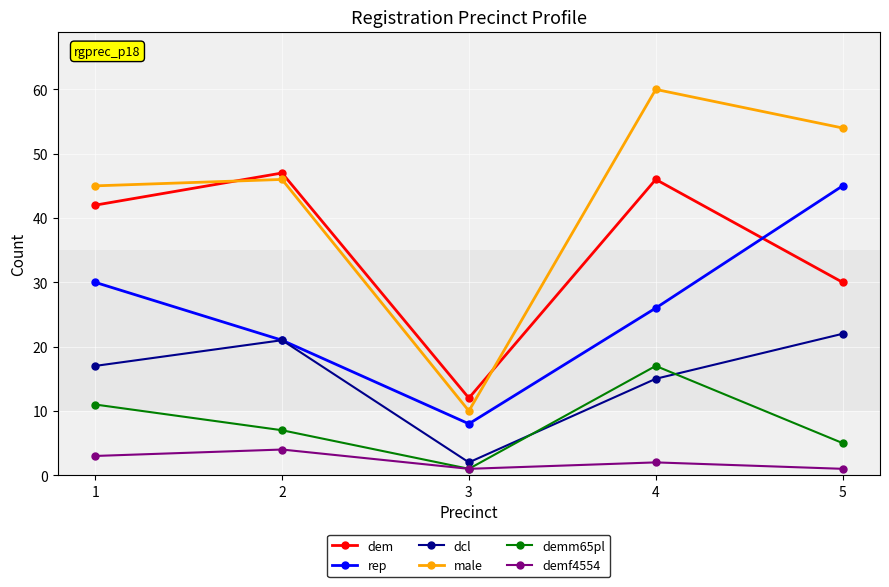

What is the value of the dem point at the 1st from the left?

42